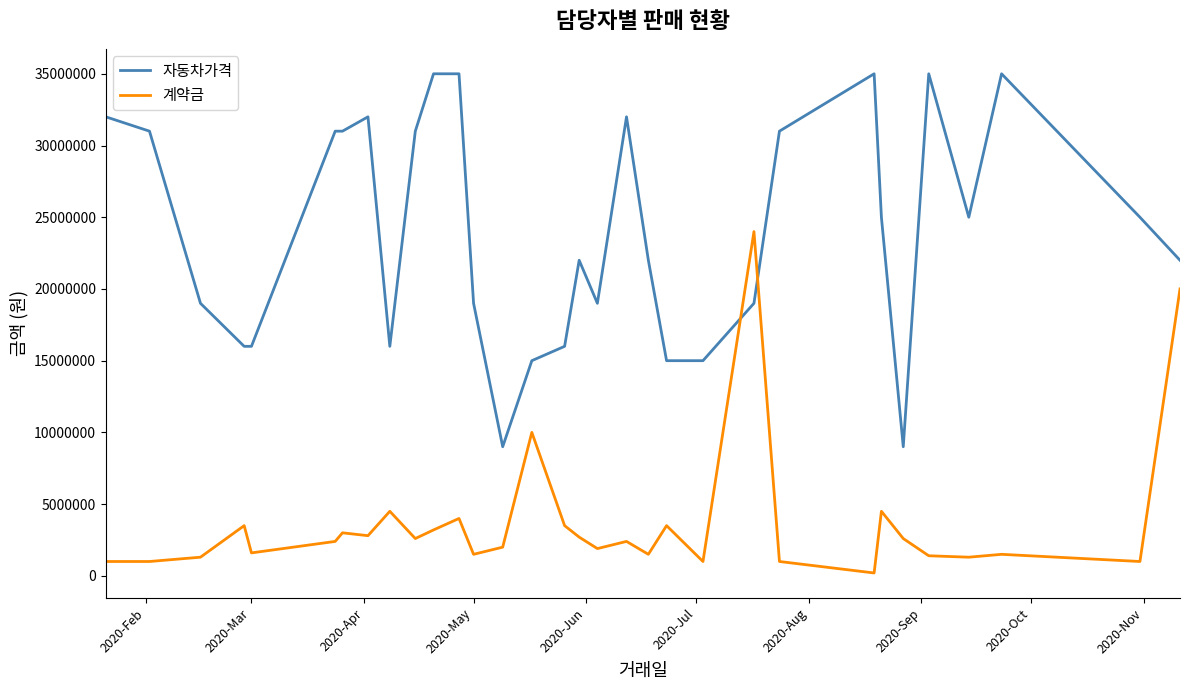

Which series has the widest spread of values?

자동차가격